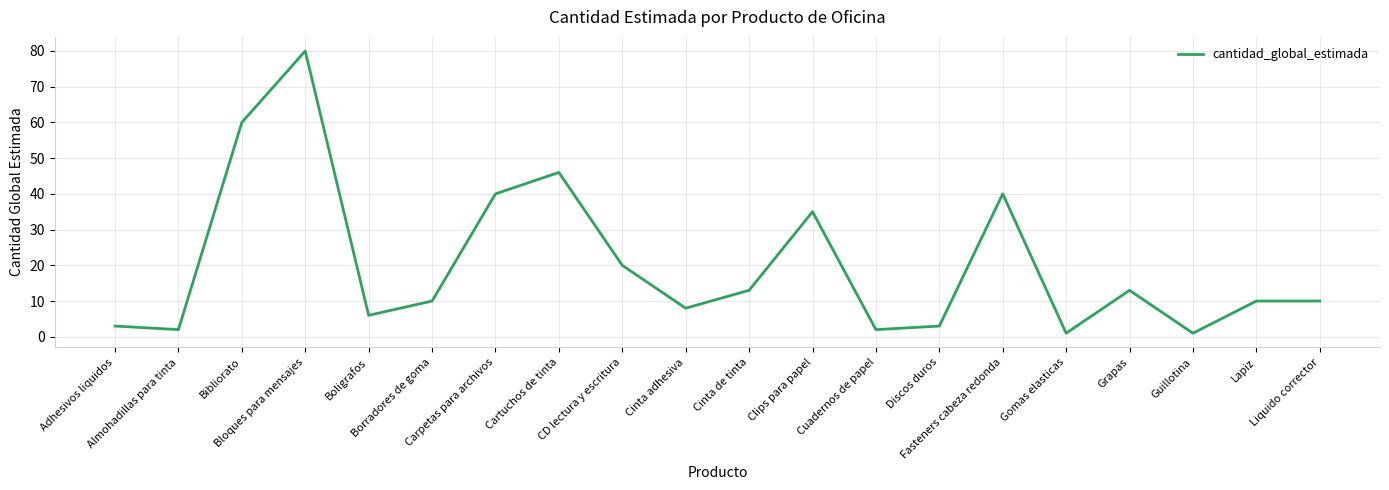

How many lines are shown in the chart?

1